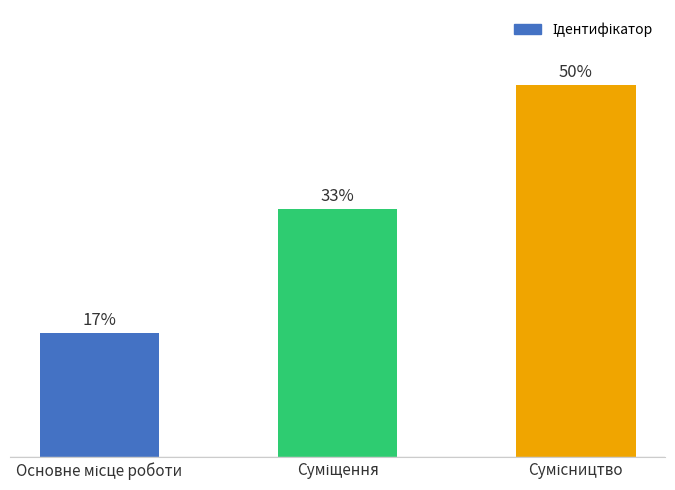

At which label does the data first exceed 33?

Суміщення